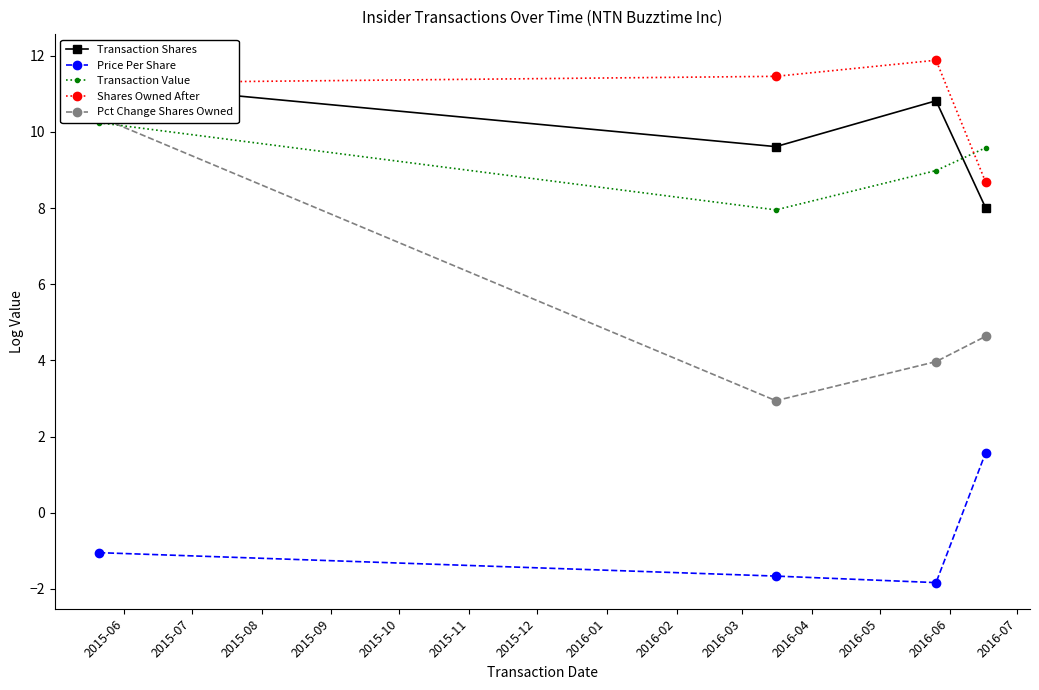

What is the value of the Transaction Shares point at the 4th from the left?

8.0